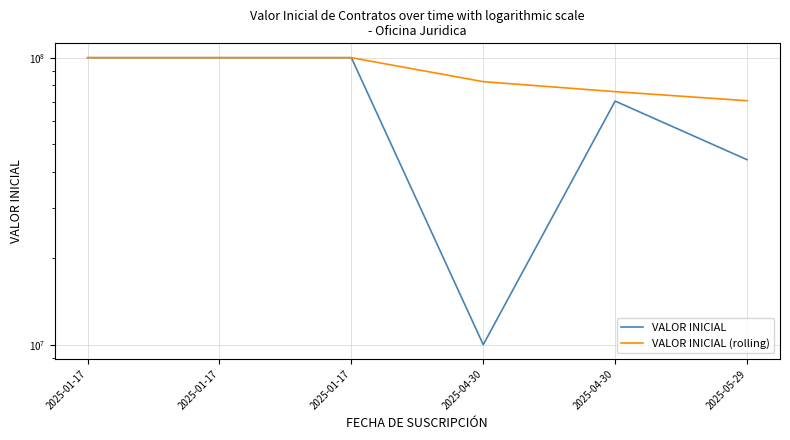

What is the sum of the VALOR INICIAL values at 2025-01-17 and 2025-05-29?

144120768